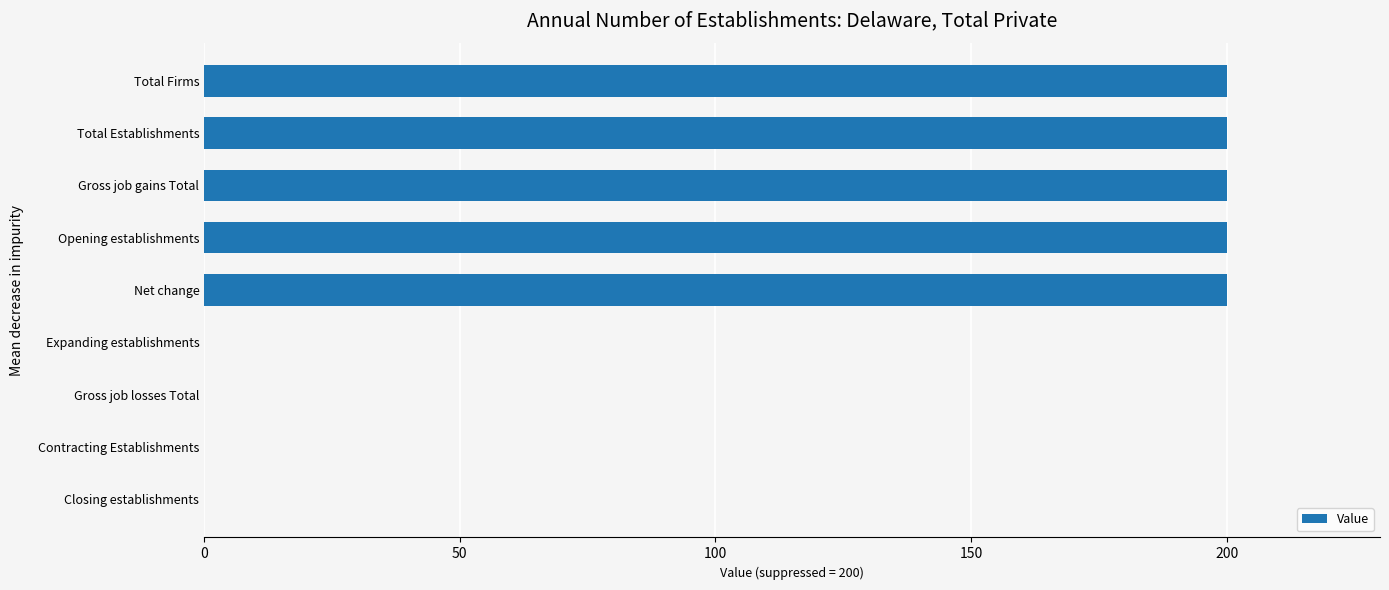

How many categories are shown in the chart?

9